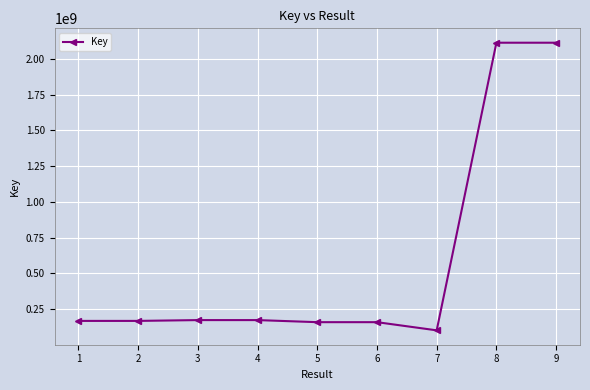

What is the difference between the second highest and second lowest values?

1956086184